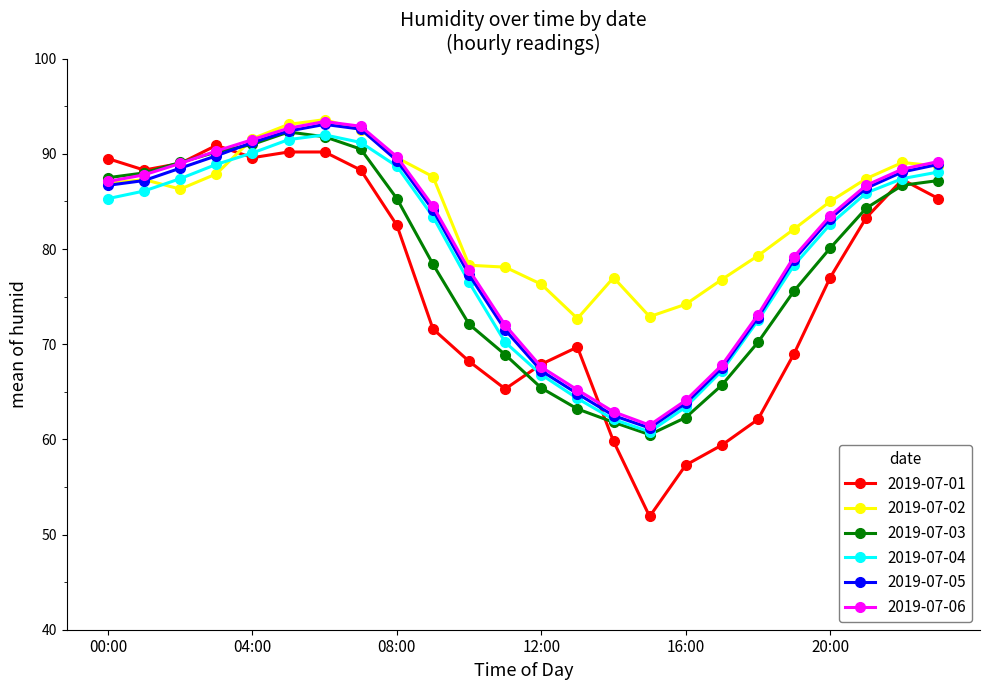

What is the smallest value displayed?

51.9